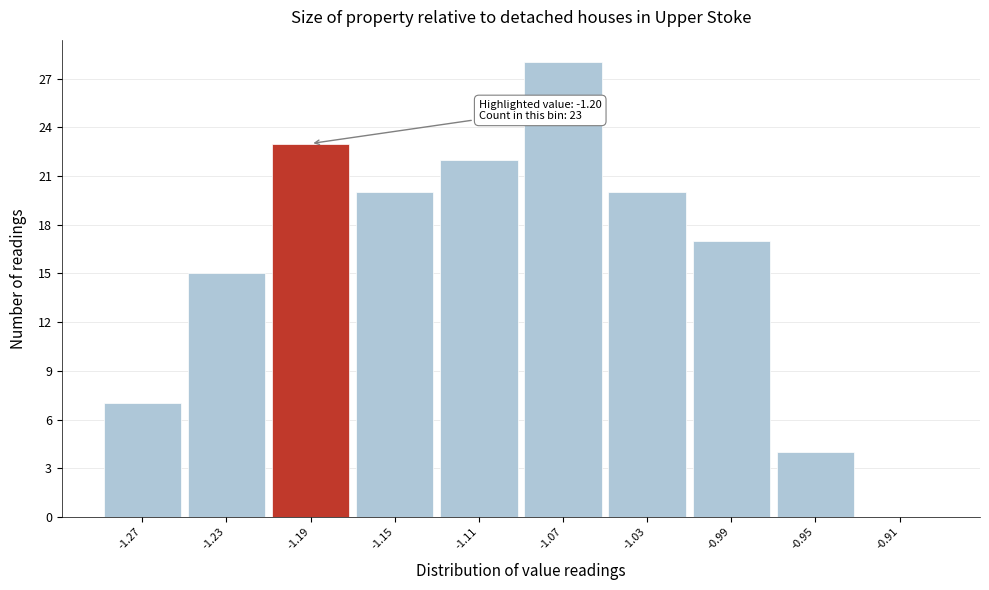

Which range on the x-axis has the tallest bar?

-1.09 to -1.05